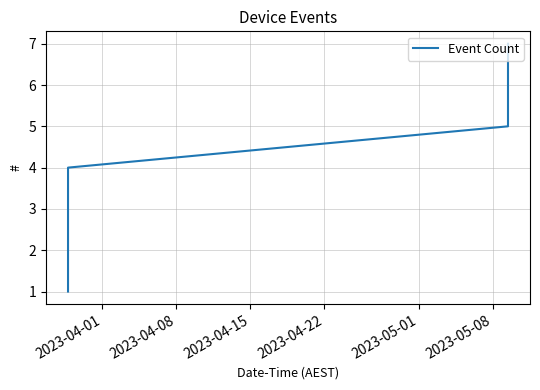

True or false: there are more than 0 points higher than both neighbors.

False